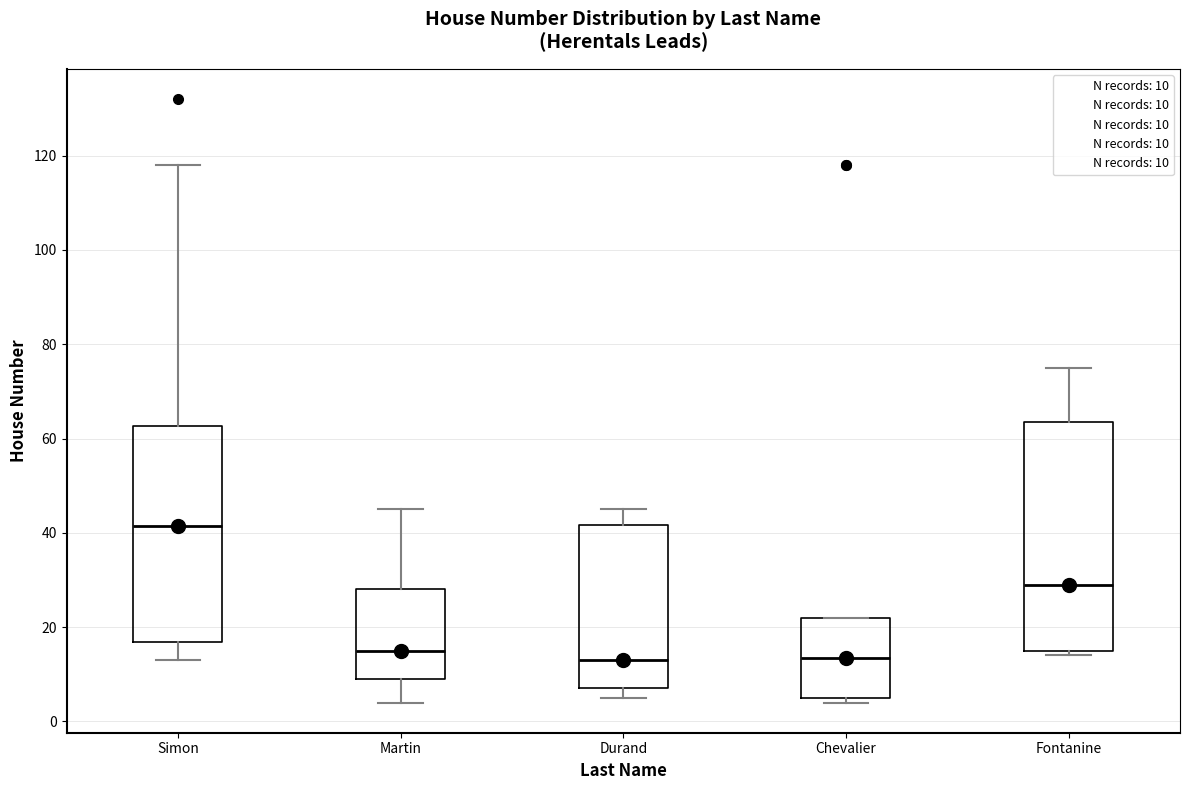

Reading left to right, transcribe this box plot: for each box, give where its median line is, the range the box spans, and where its two whiskers end, as read against the y-axis. The values are not printed on the chart, so give them approximately, as read against the axis.

Simon: median 42, box 16 to 62, whiskers 14 to 118
Martin: median 16, box 10 to 28, whiskers 4 to 46
Durand: median 14, box 8 to 42, whiskers 6 to 46
Chevalier: median 14, box 6 to 22, whiskers 4 to 22
Fontanine: median 30, box 16 to 64, whiskers 14 to 76